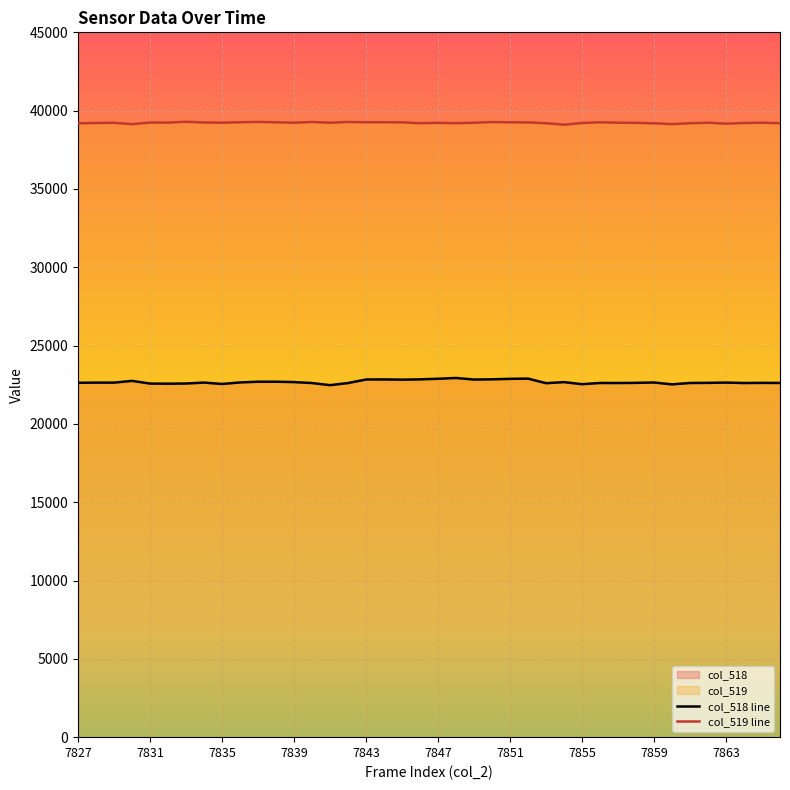

True or false: col_518 and col_519 cross at least once.

False